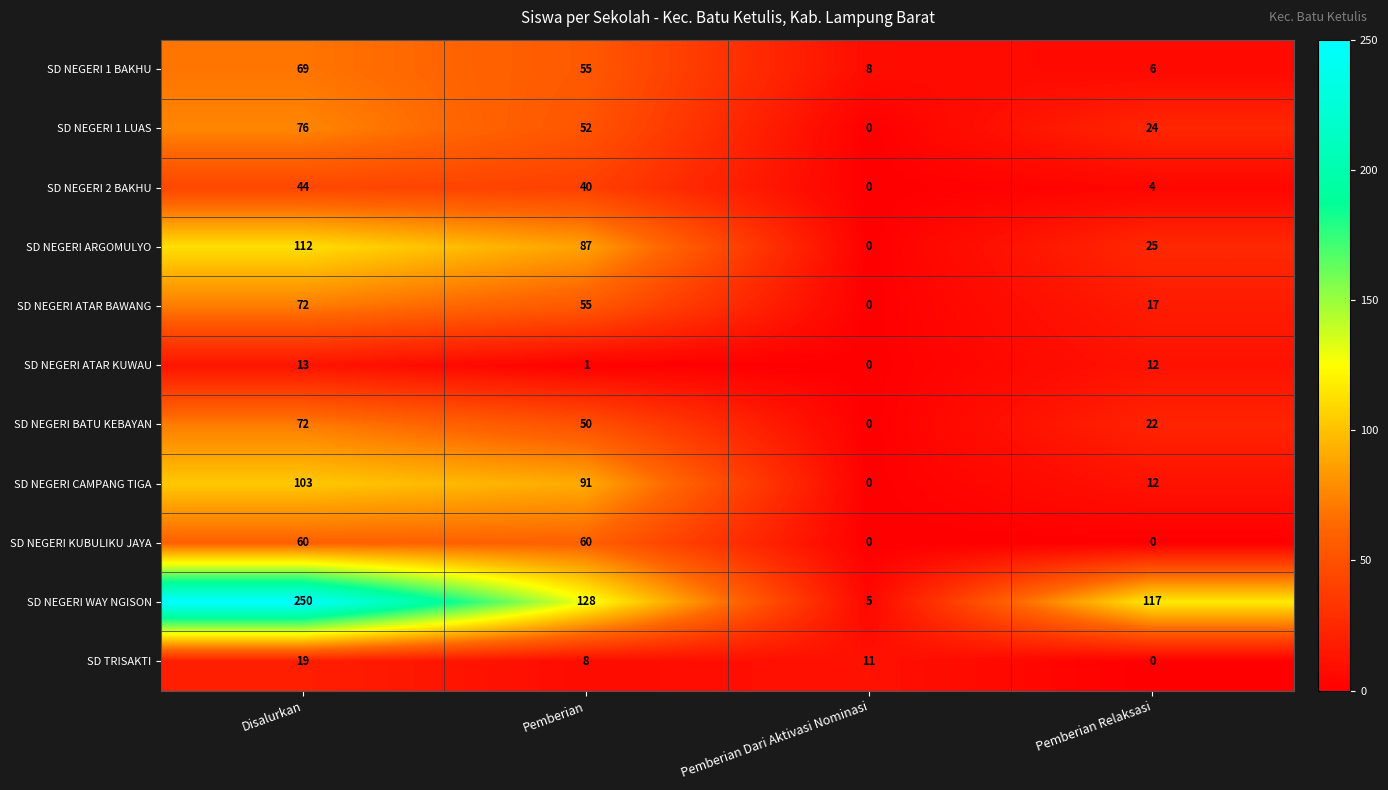

How many data points does each series have?

4